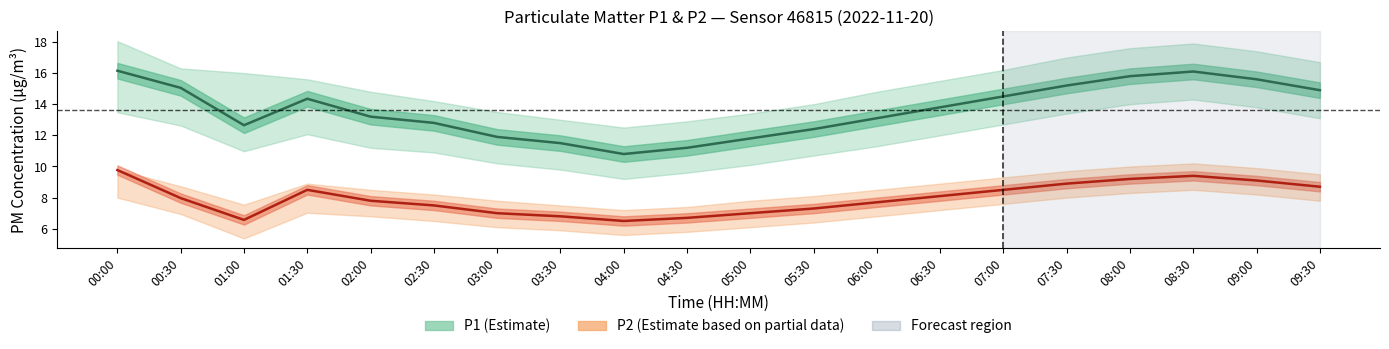

At which label does P1 line reach its peak?

00:00